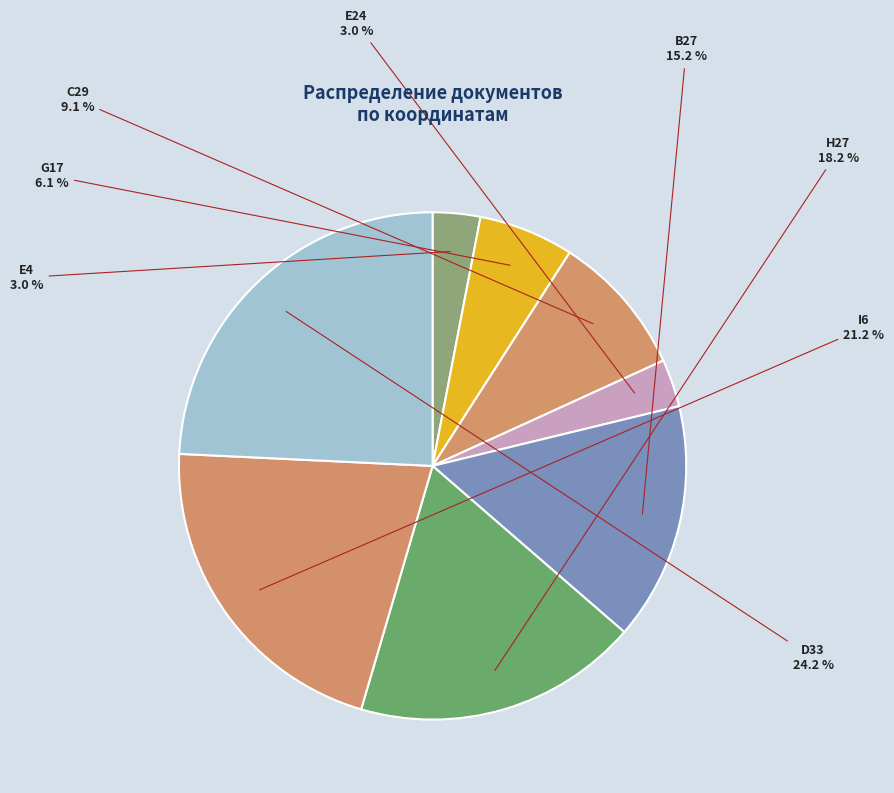

What percentage is the E4 slice, to the nearest percent?

3%